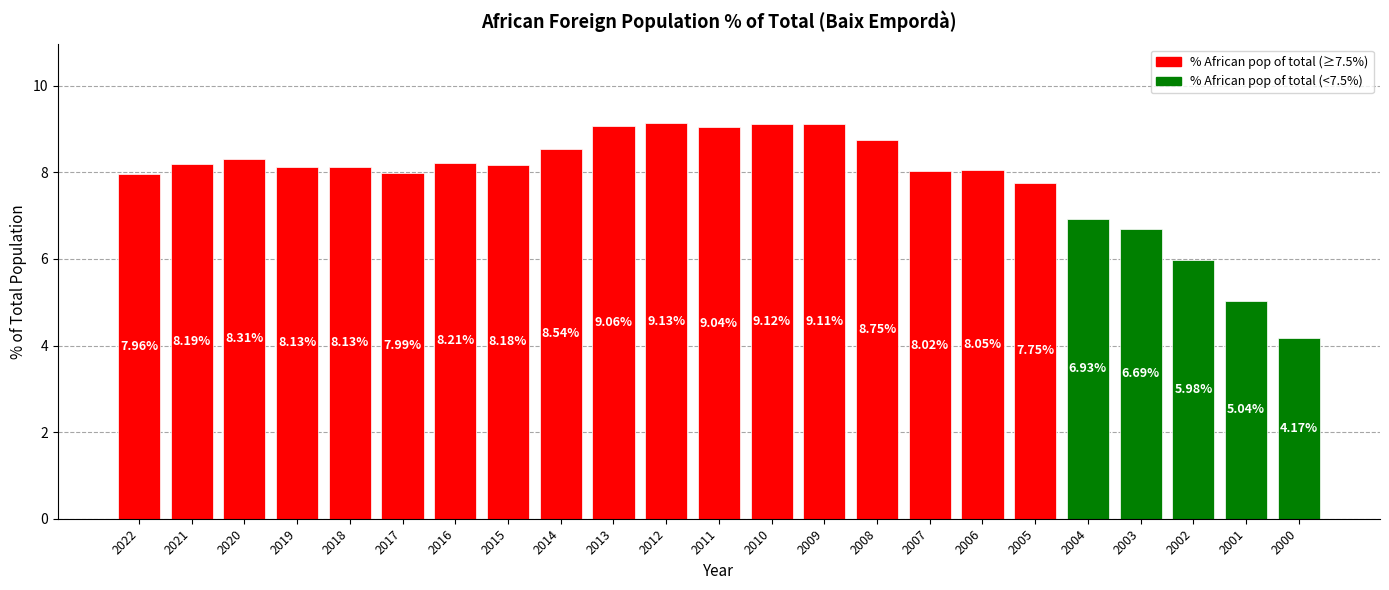

Is it true that the value at 2012 is 9.1?

True